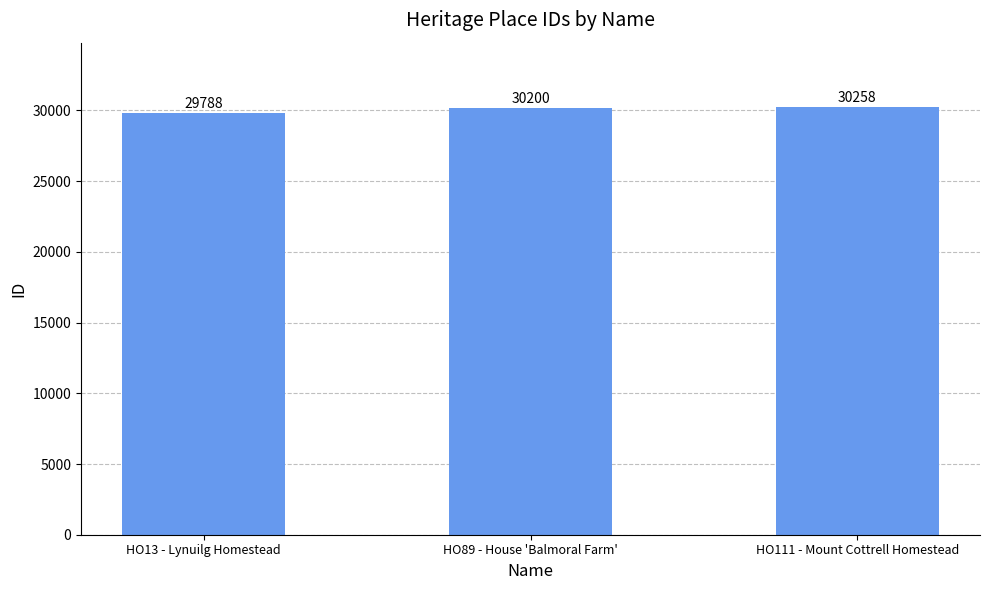

Approximately how many times larger is the value at HO13 - Lynuilg Homestead compared to HO111 - Mount Cottrell Homestead?

1.0